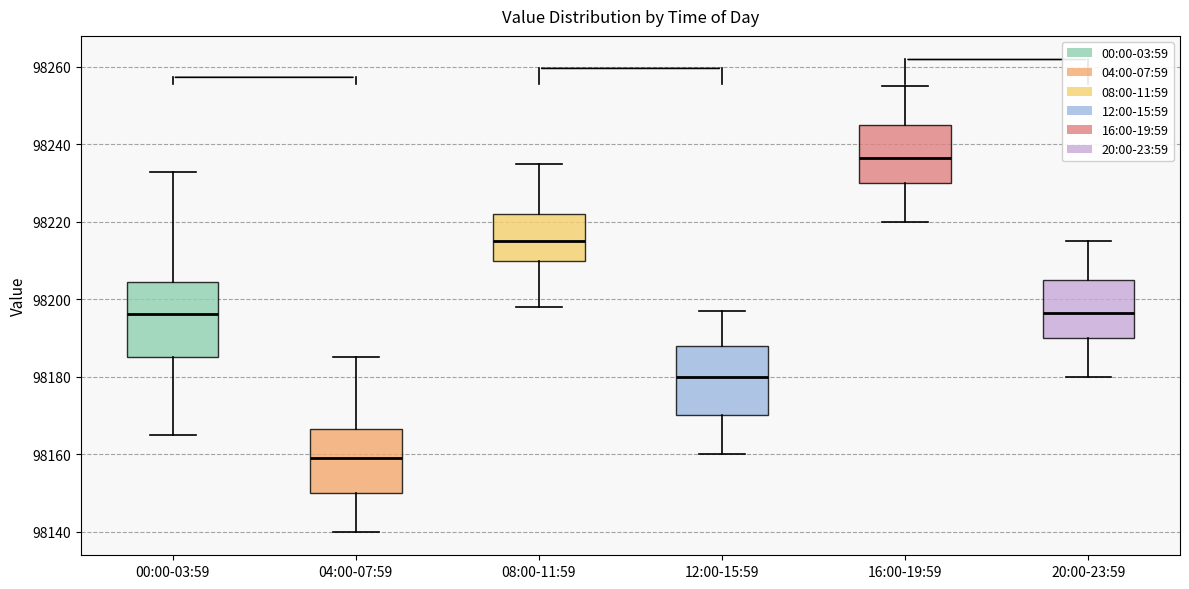

Reading left to right, read every box against the y-axis: the position of its median line, the range the box covers, and the ends of its whiskers. The values are not printed on the chart, so give them approximately, as read against the axis.

00:00-03:59: median 98196, box 98186 to 98204, whiskers 98164 to 98232
04:00-07:59: median 98160, box 98150 to 98166, whiskers 98140 to 98186
08:00-11:59: median 98216, box 98210 to 98222, whiskers 98198 to 98236
12:00-15:59: median 98180, box 98170 to 98188, whiskers 98160 to 98198
16:00-19:59: median 98236, box 98230 to 98246, whiskers 98220 to 98256
20:00-23:59: median 98196, box 98190 to 98206, whiskers 98180 to 98216